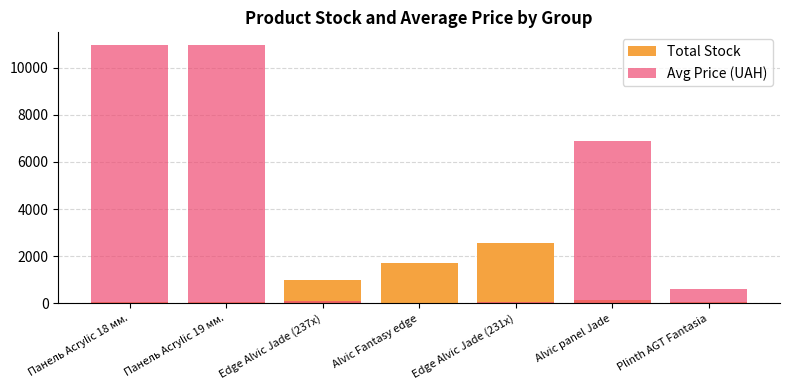

Rank the categories by Avg Price (UAH) value from highest to lowest.

Панель Acrylic 18 мм., Панель Acrylic 19 мм., Alvic panel Jade, Plinth AGT Fantasia, Edge Alvic Jade (237x), Edge Alvic Jade (231x), Alvic Fantasy edge